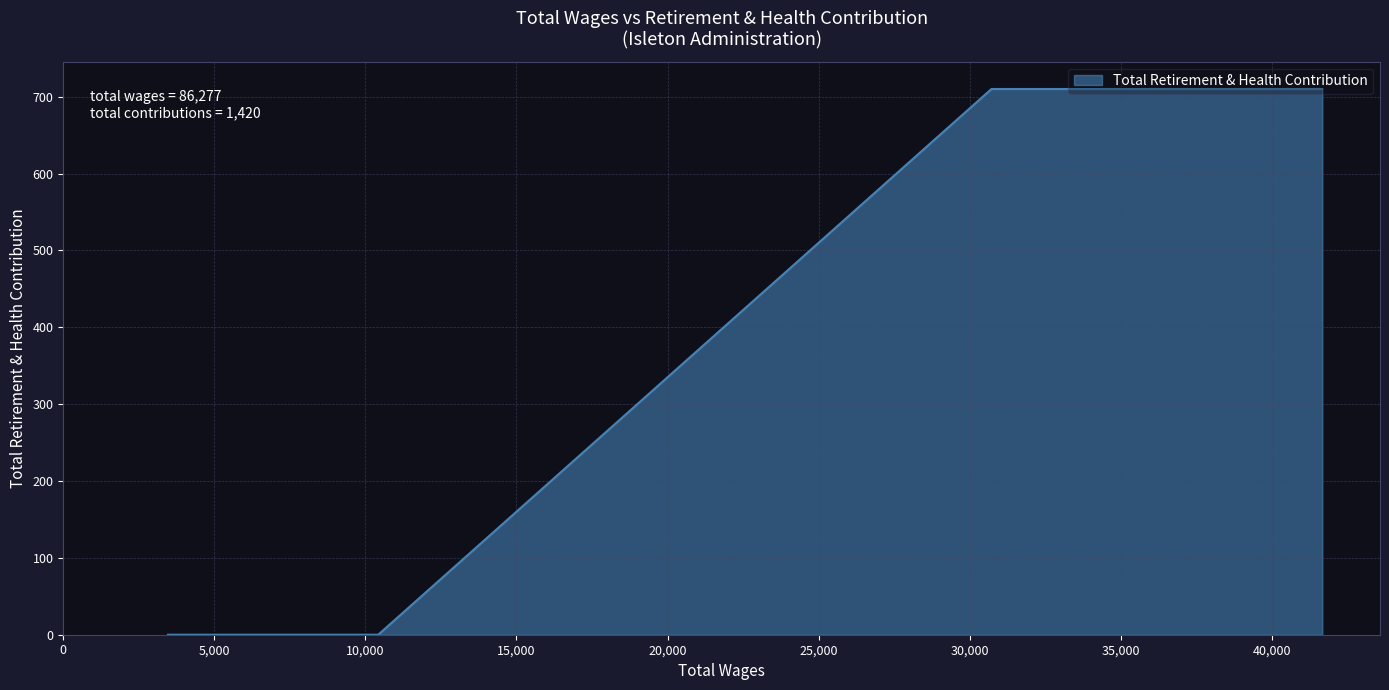

What is the difference between the maximum and minimum values?

710